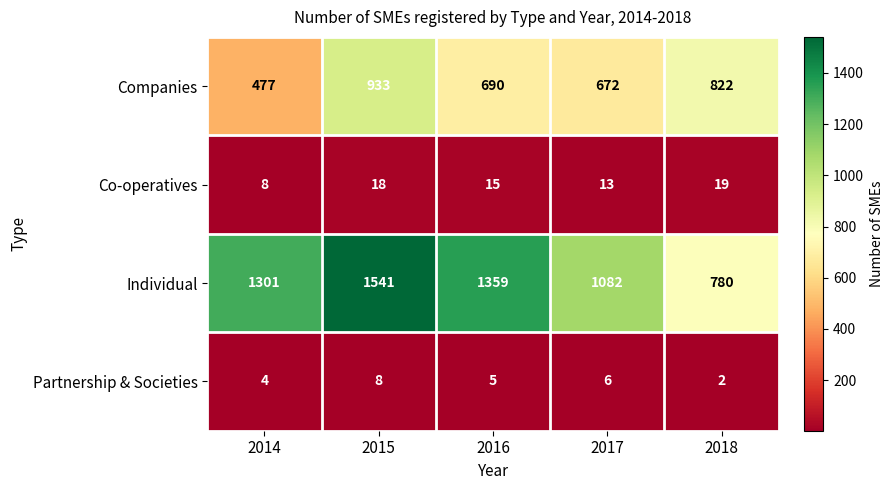

What is the greatest value displayed?

1541